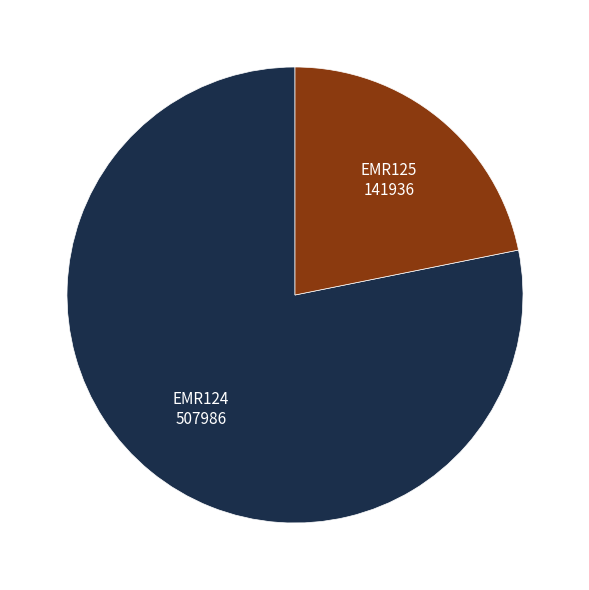

Does any single category account for the majority?

Yes